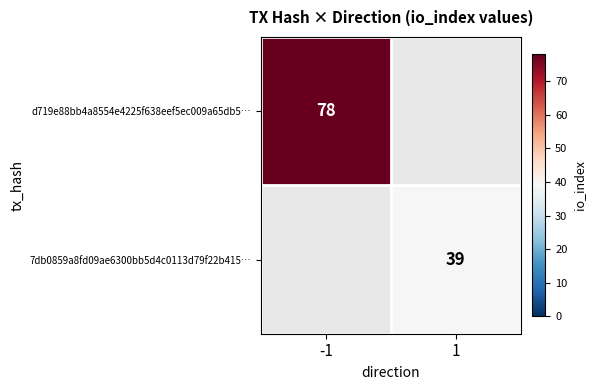

The d719e88bb4a8554e4225f638eef5ec009a65db5… series shows 78 at -1. True or false?

True